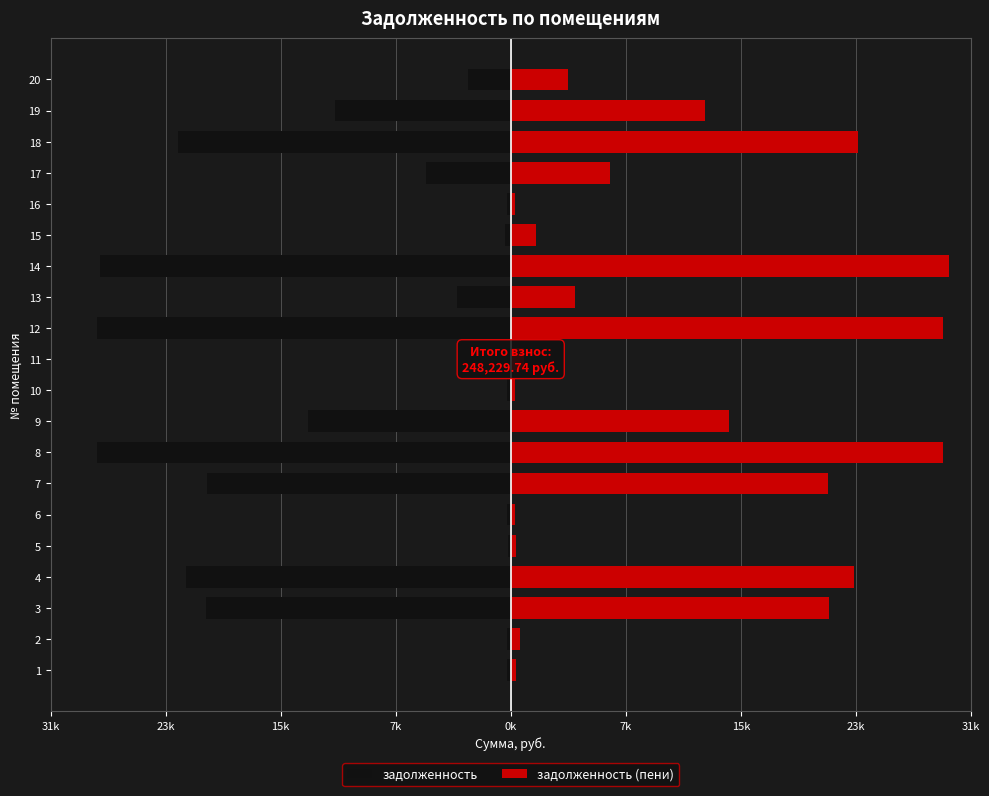

What are all the series names shown in the legend?

задолженность, задолженность (пени)